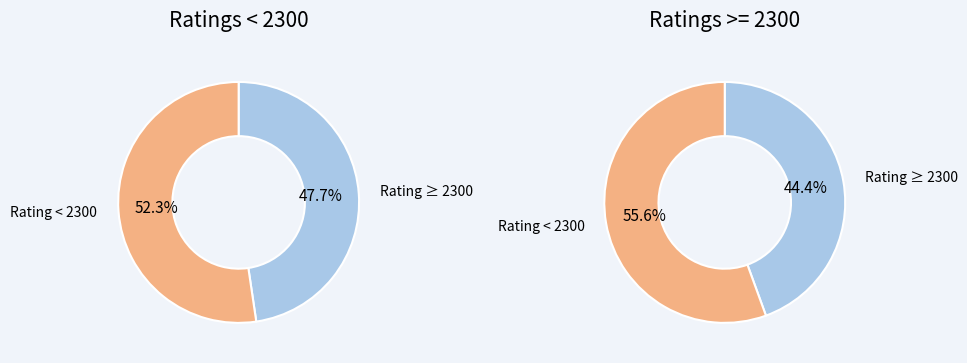

True or false: Subbotin Andrey accounts for 17% of the total.

False